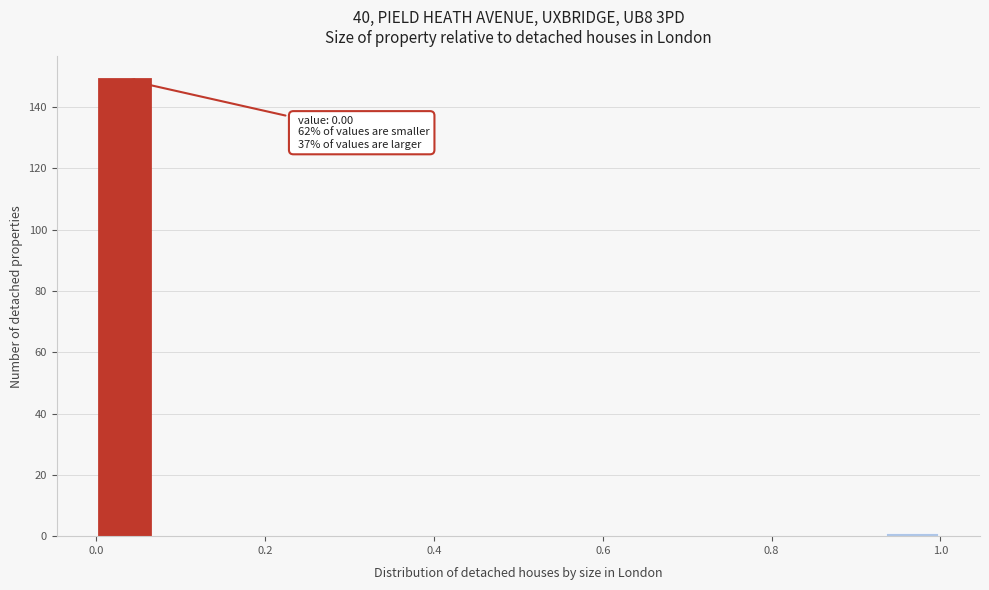

Around what value on the x-axis is the tallest bar? Give the approximate position of its centre, as read against the axis.

0.04